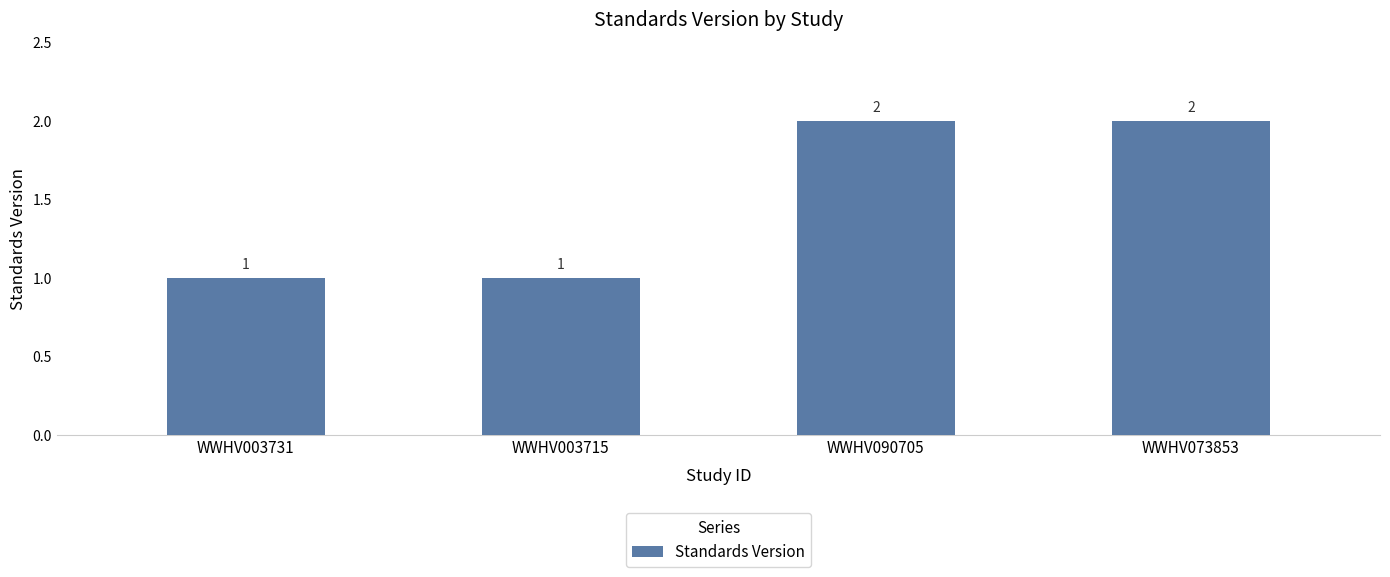

Which has a higher value, WWHV003715 or WWHV090705?

WWHV090705